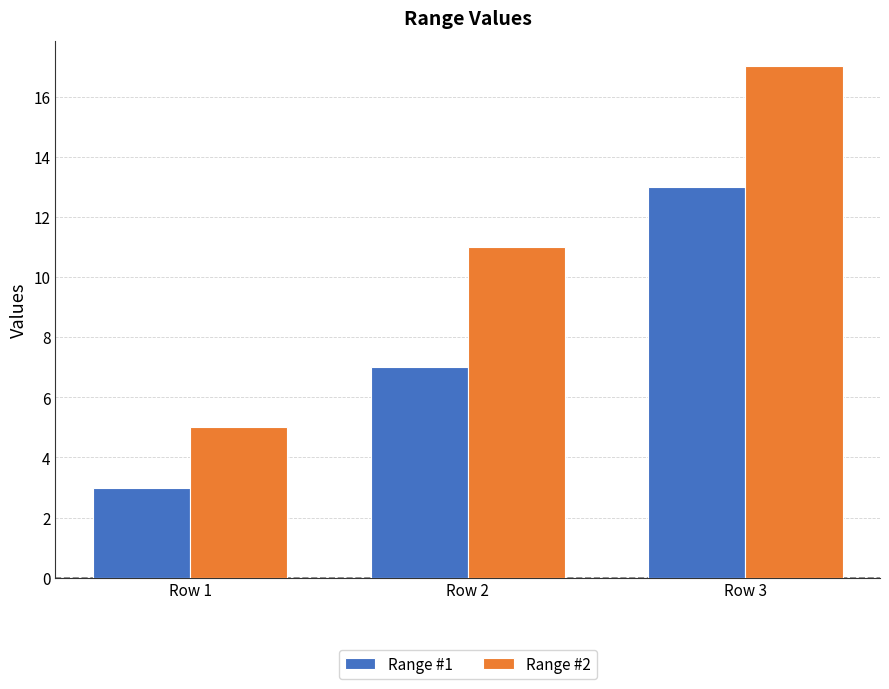

At which label is Range #1 closest to 8?

Row 2